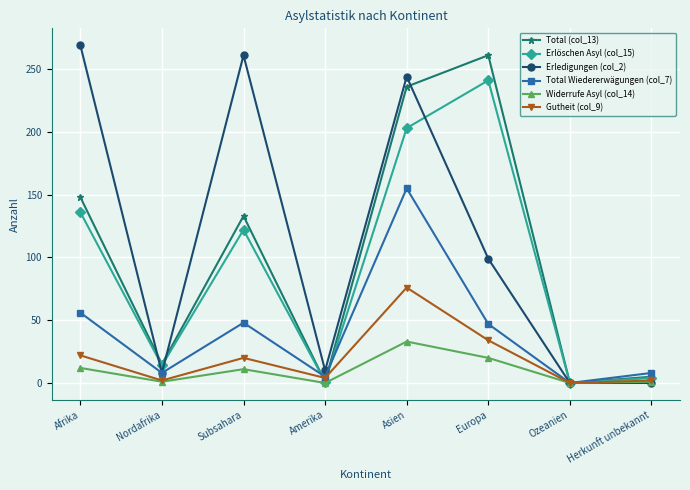

At Europa, list the series in order from smallest to largest.

Widerrufe Asyl (col_14), Gutheit (col_9), Total Wiedererwägungen (col_7), Erledigungen (col_2), Erlöschen Asyl (col_15), Total (col_13)